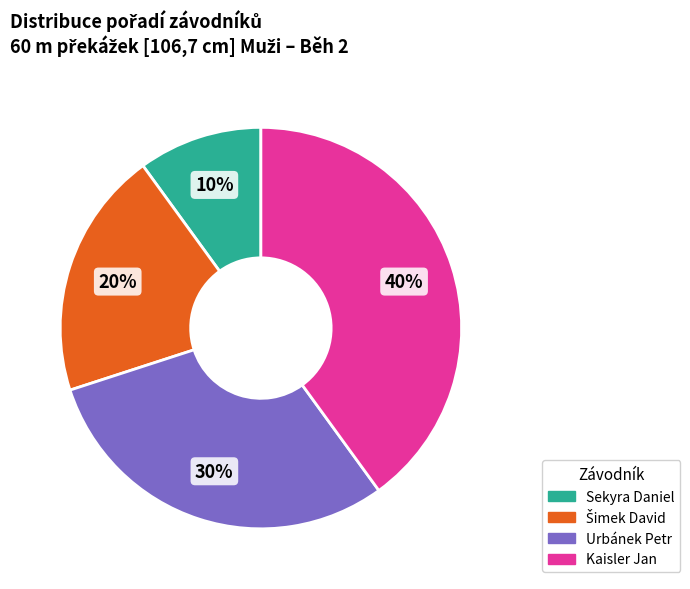

The Urbánek Petr slice represents 30% of the pie. True or false?

True